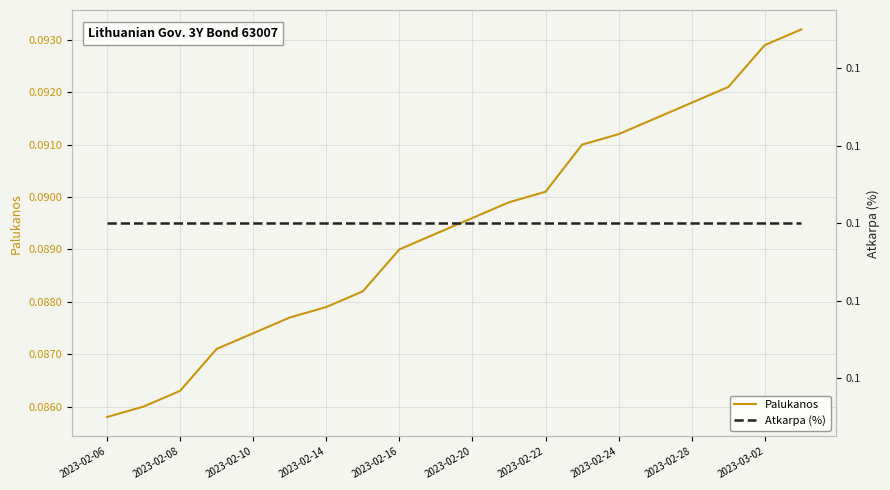

True or false: Atkarpa (%) has more than 0 points higher than both neighbors.

False